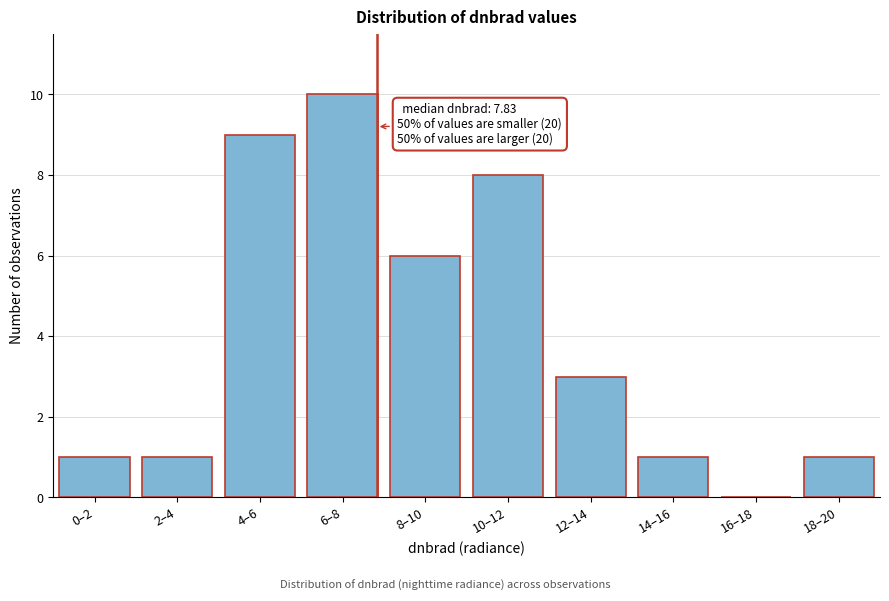

Reading left to right, transcribe all the data shown in this chart.

0–2=1	2–4=1	4–6=9	6–8=10	8–10=6	10–12=8	12–14=3	14–16=1	16–18=0	18–20=1